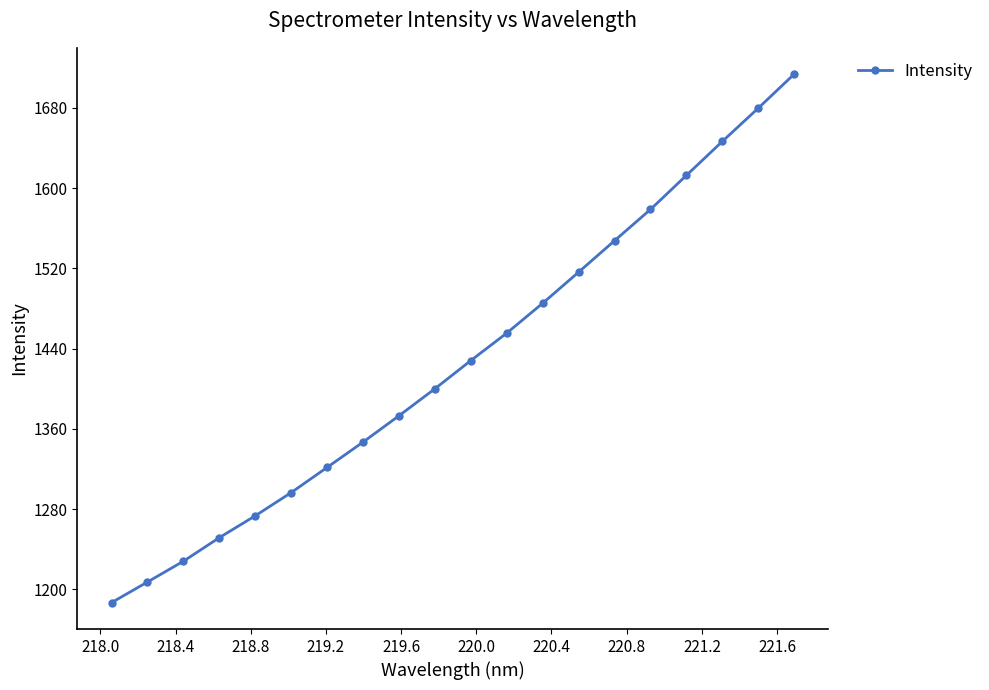

What is the smallest value displayed?

1186.9